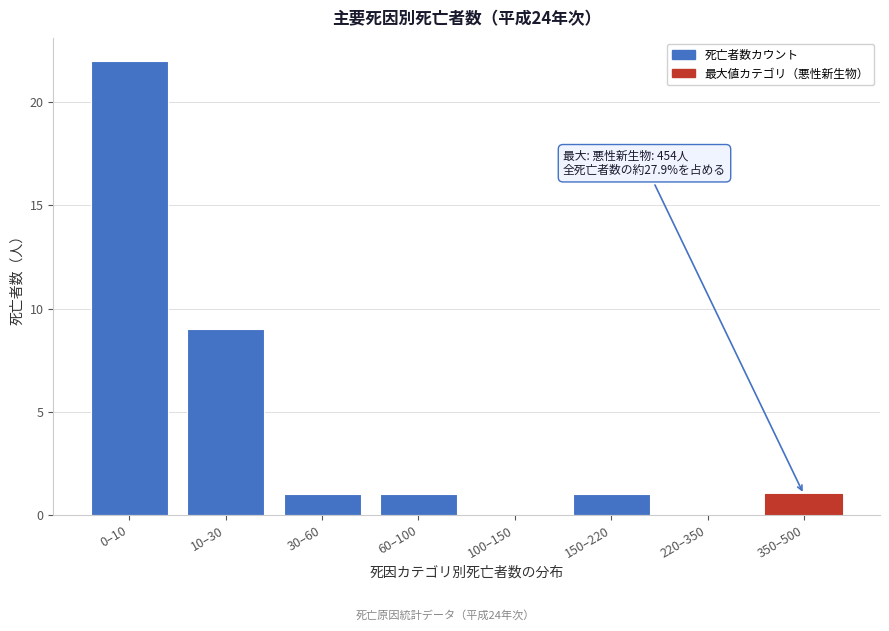

Reading left to right, list all the values displayed in this chart.

0–10=22	10–30=9	30–60=1	60–100=1	100–150=0	150–220=1	220–350=0	350–500=1